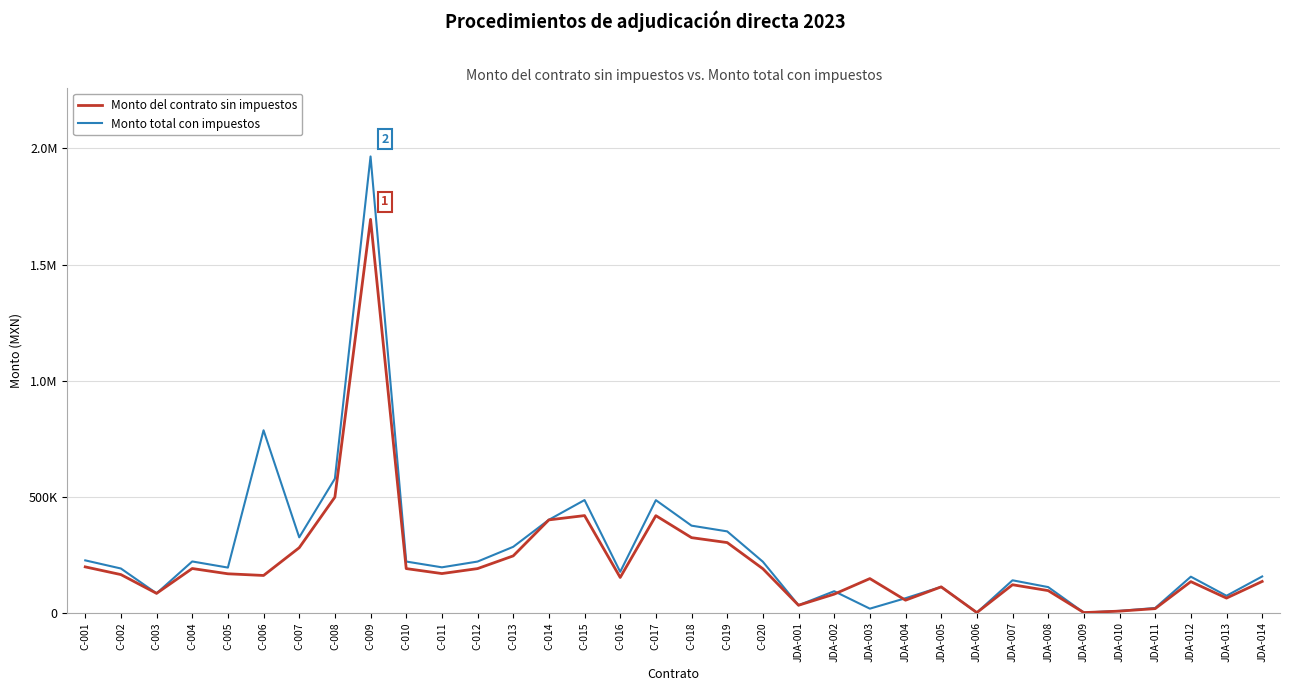

List the labels in order of Monto del contrato sin impuestos value, largest first.

C-009, C-008, C-015, C-017, C-014, C-018, C-019, C-007, C-013, C-001, C-004, C-010, C-012, C-020, C-011, C-005, C-002, C-006, C-016, JDA-003, JDA-014, JDA-012, JDA-007, JDA-005, JDA-008, C-003, JDA-002, JDA-013, JDA-004, JDA-001, JDA-011, JDA-010, JDA-006, JDA-009